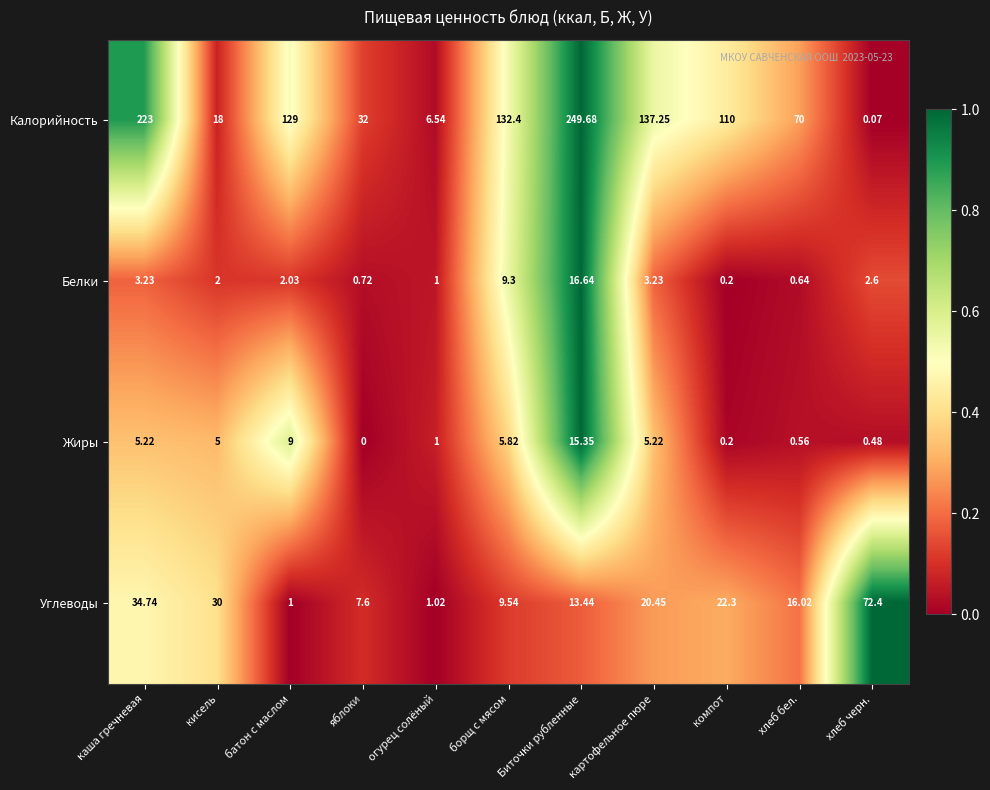

Rank the series by their maximum value, from highest to lowest.

Калорийность, Углеводы, Белки, Жиры